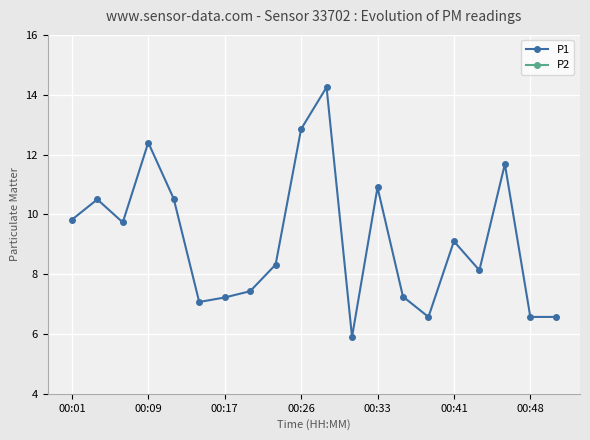

Is it true that P1 equals 2.0 at 00:41?

False